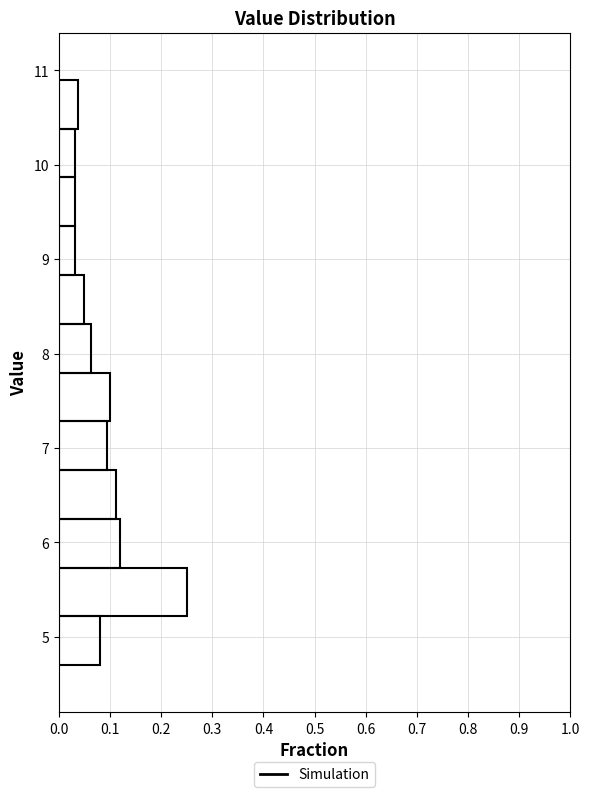

How long is the bar that spans 6.8 to 7.3 on the y-axis? Neither the bar edges nor the lengths are printed on the chart, so give them approximately, as read against the axes.

0.09